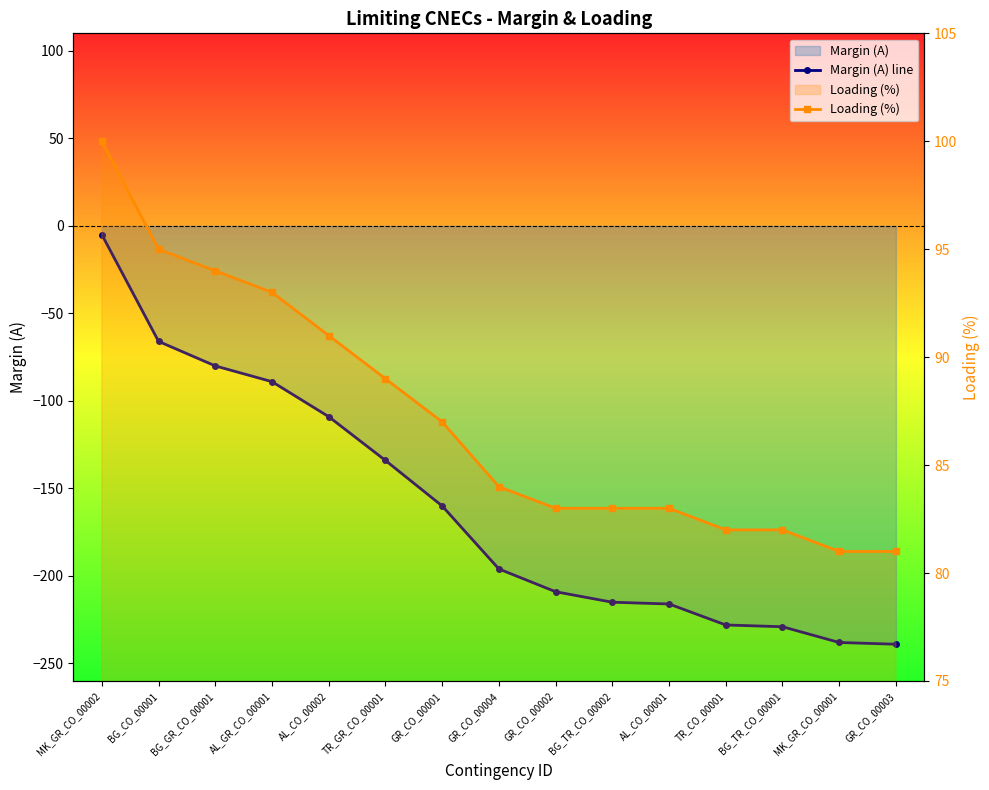

Rank the categories by Loading (%) value from highest to lowest.

MK_GR_CO_00002, BG_CO_00001, BG_GR_CO_00001, AL_GR_CO_00001, AL_CO_00002, TR_GR_CO_00001, GR_CO_00001, GR_CO_00004, GR_CO_00002, BG_TR_CO_00002, AL_CO_00001, TR_CO_00001, BG_TR_CO_00001, MK_GR_CO_00001, GR_CO_00003